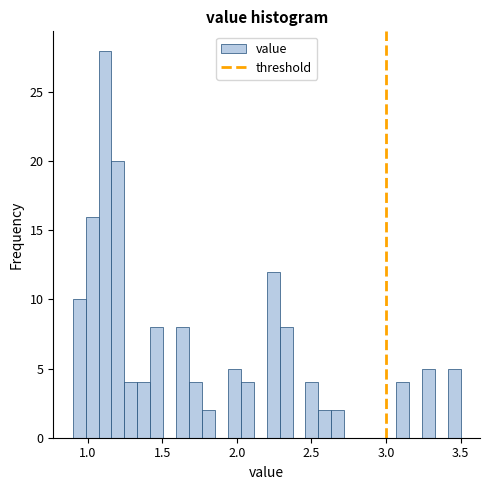

Read against the x-axis, roughly where is the centre of the tallest bar?

1.10